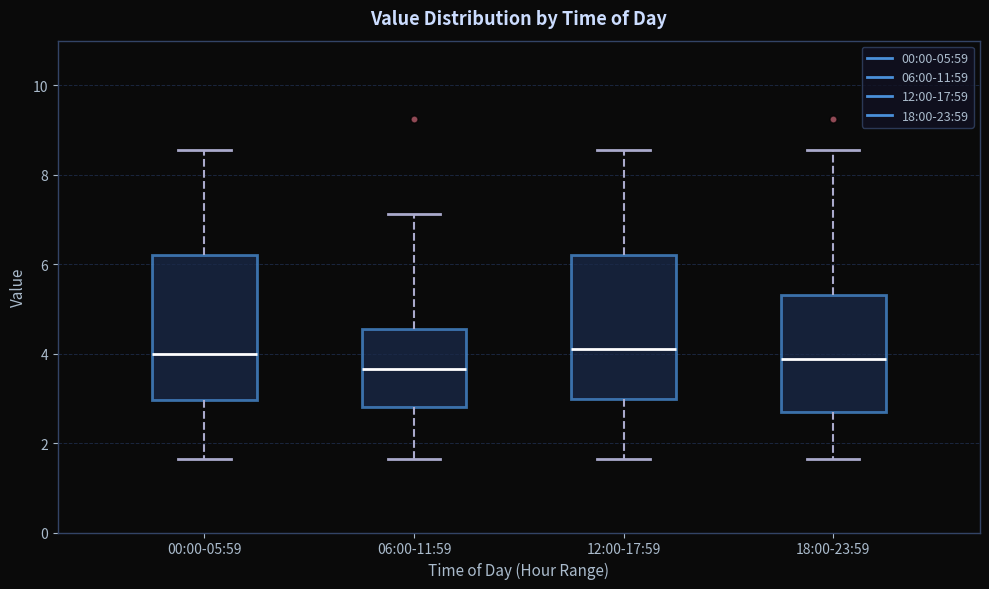

Where is the upper edge of the box for 00:00-05:59 on the y-axis? The values are not printed on the chart, so give them approximately, as read against the axis.

6.2